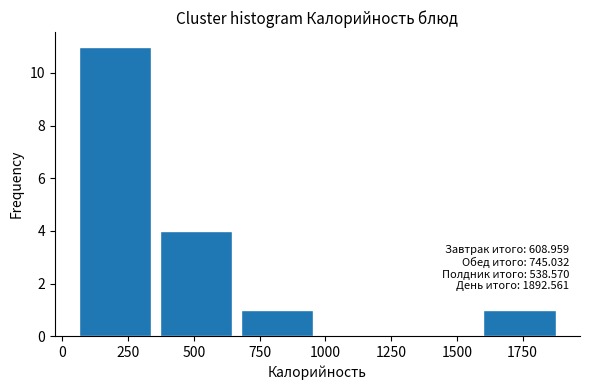

Over which range of the x-axis is the bar tallest?

50 to 350